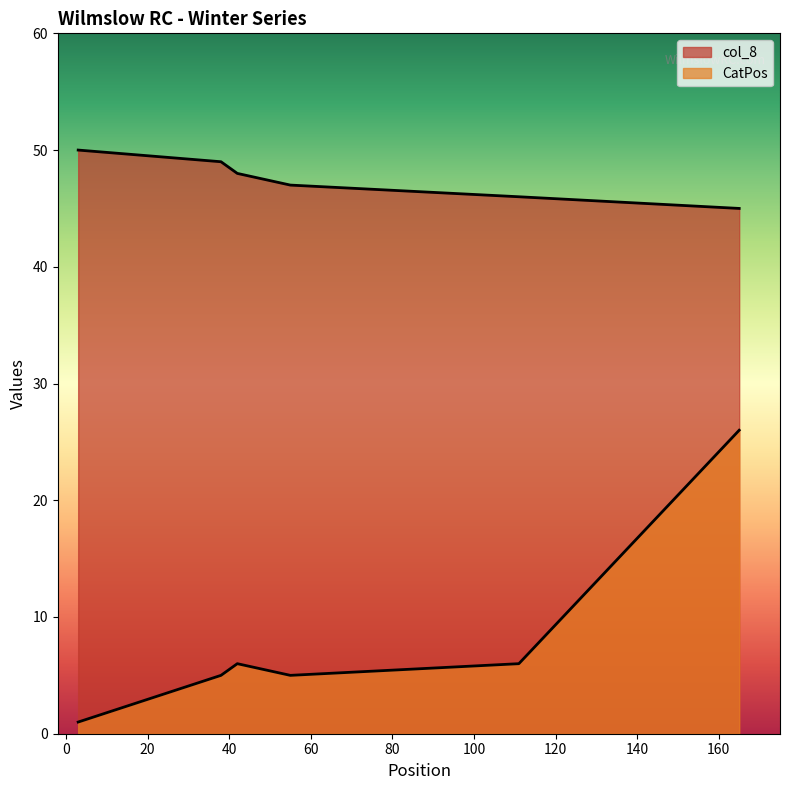

Where does the data first go above 6?

165